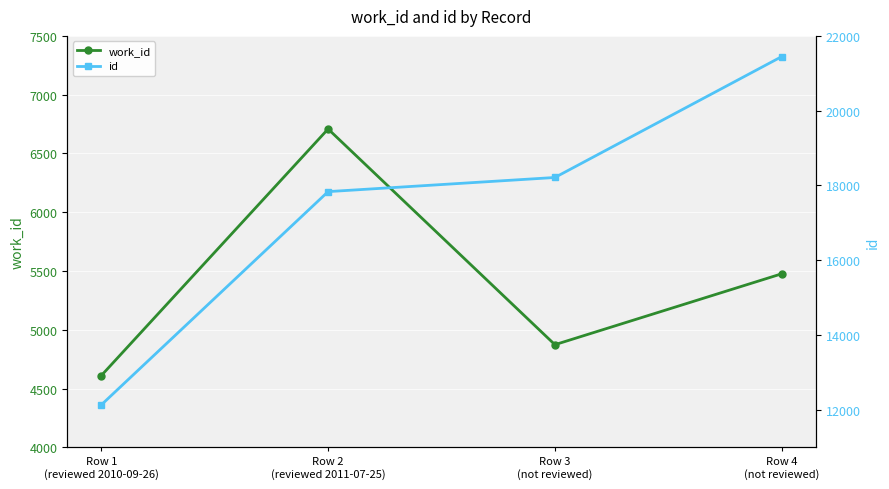

Which label corresponds to the smallest value in the chart?

Row 1
(reviewed 2010-09-26)